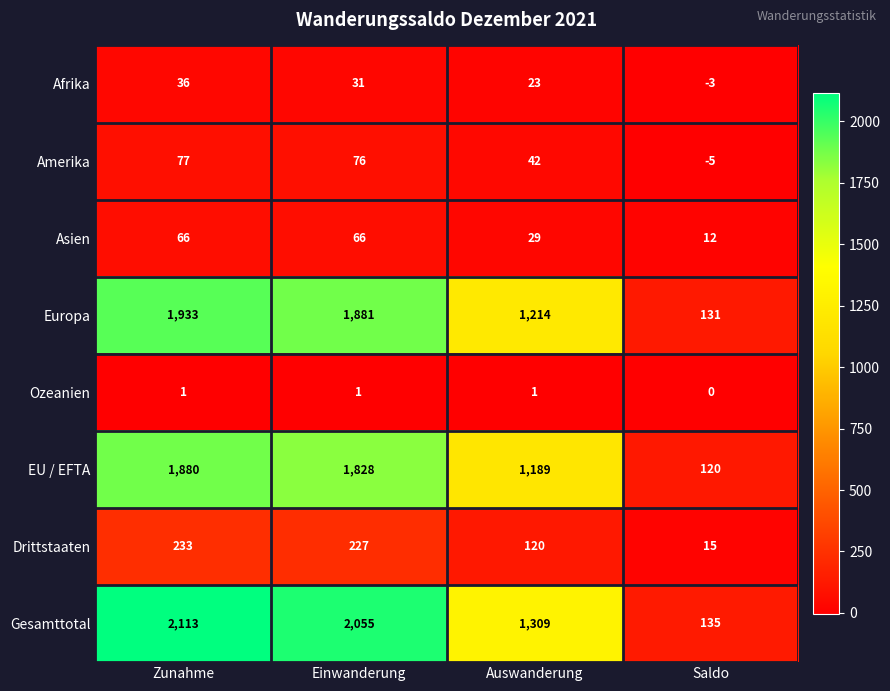

What is the highest value of the Gesamttotal series?

2113